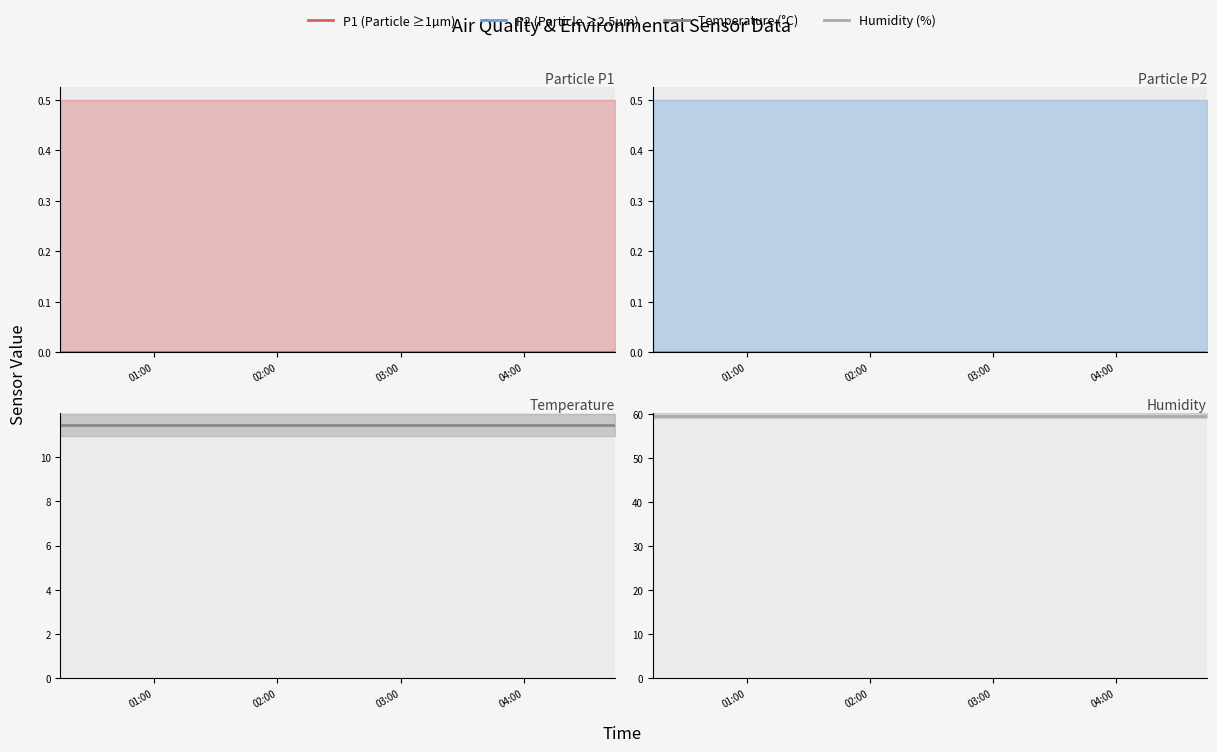

At which label is Temp closest to 11?

01:00